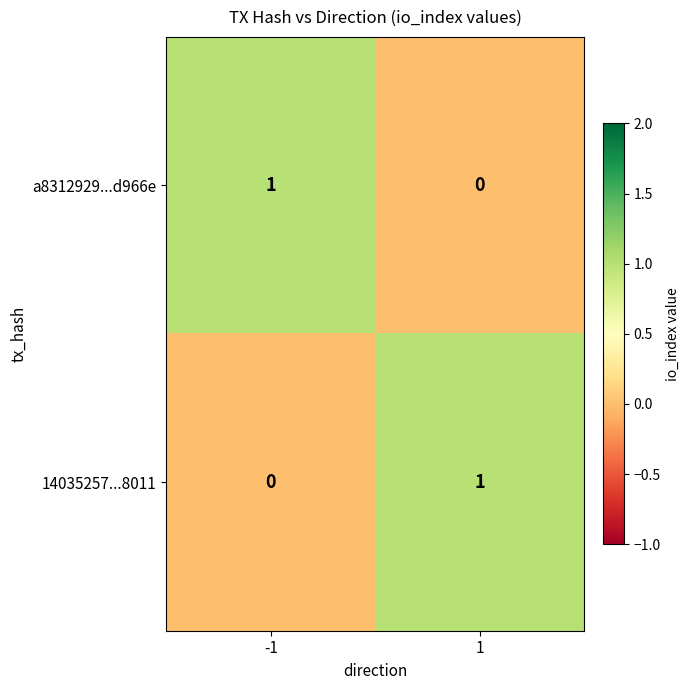

Reading left to right, list all the values displayed in this chart.

a8312929...d966e: 1	0
14035257...8011: 0	1